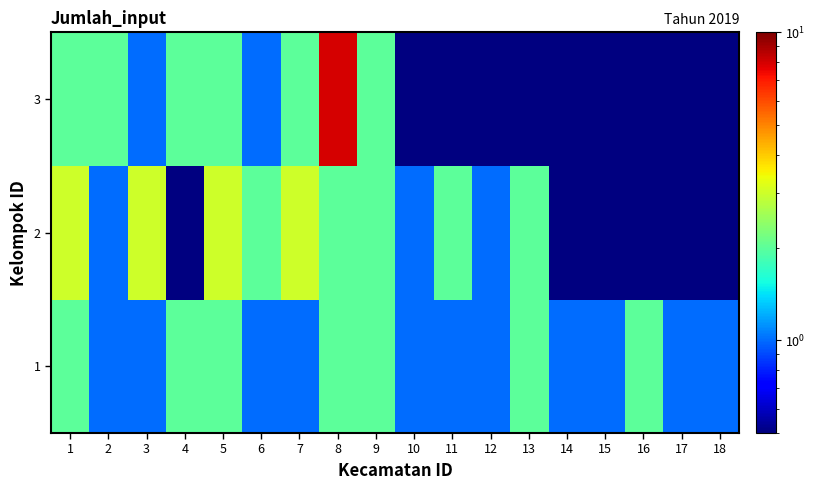

Between 8 and 17, which is larger?

8